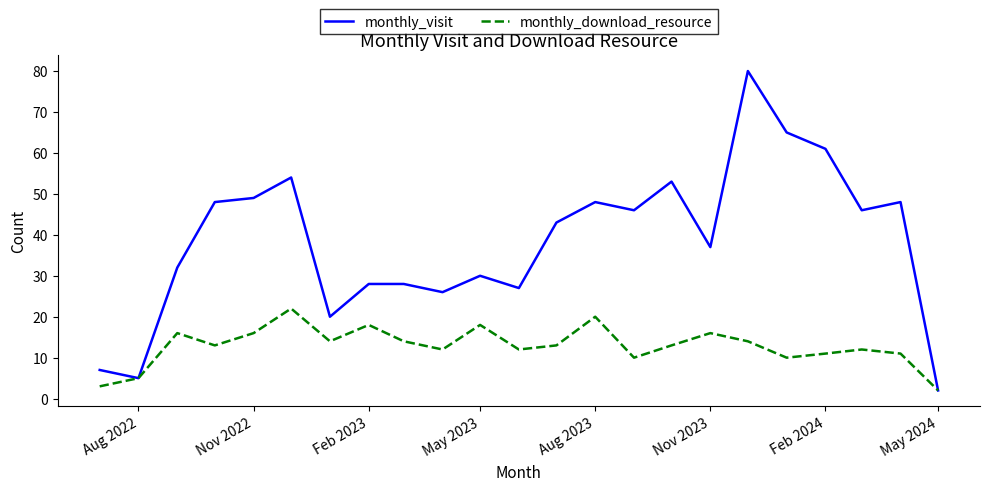

List the series in order of their overall mean, highest first.

monthly_visit, monthly_download_resource